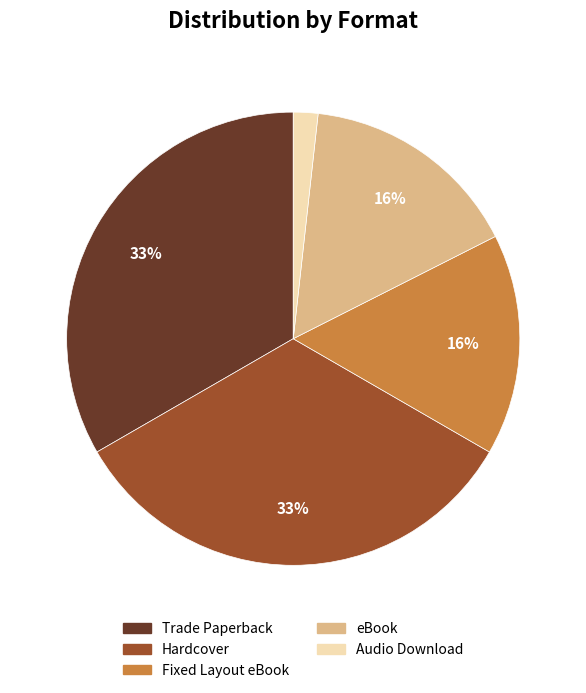

To the nearest percent, what percentage of the pie is Fixed Layout eBook?

16%